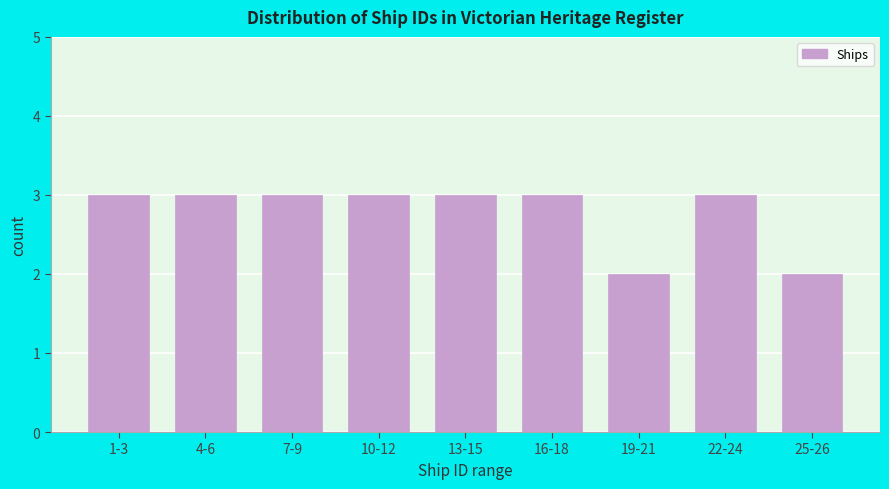

Reading left to right, extract all data points from this chart.

3	3	3	3	3	3	2	3	2